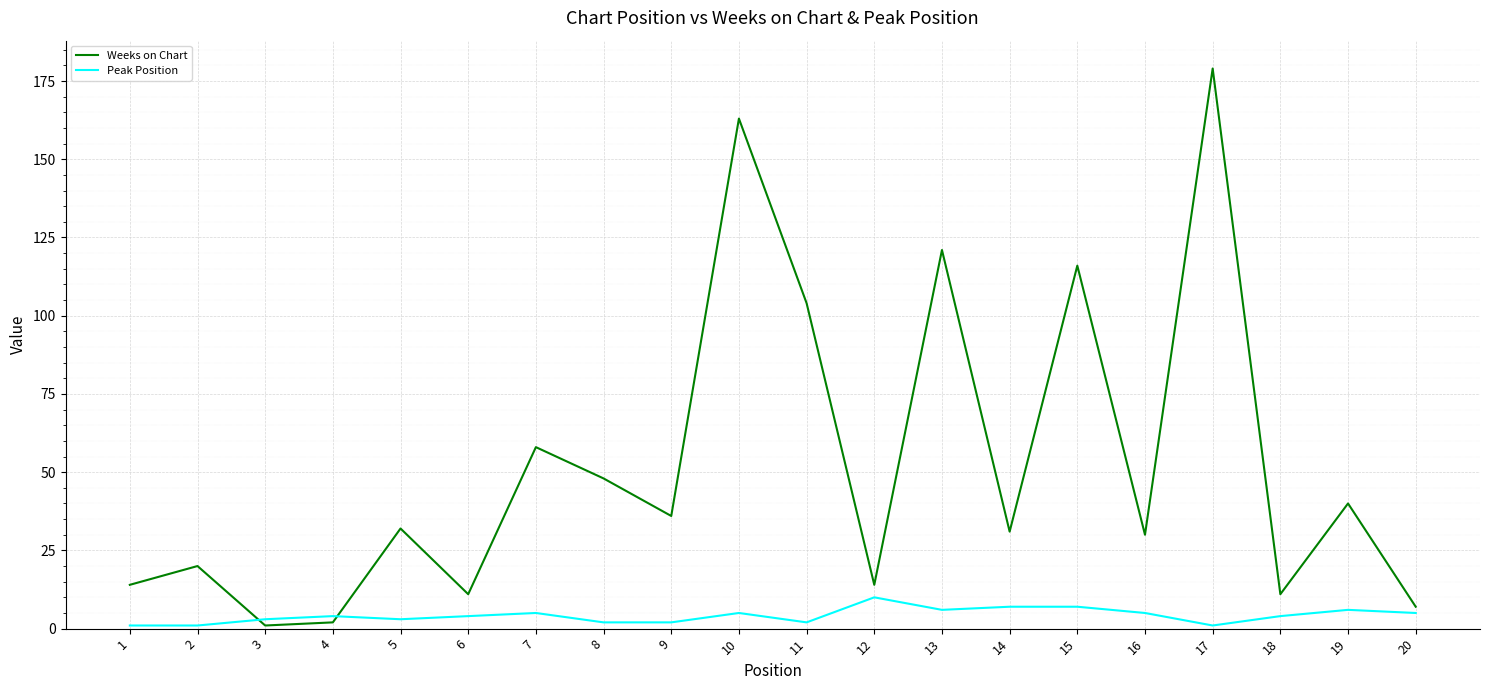

Is it true that Peak Position equals 5 at 16?

True